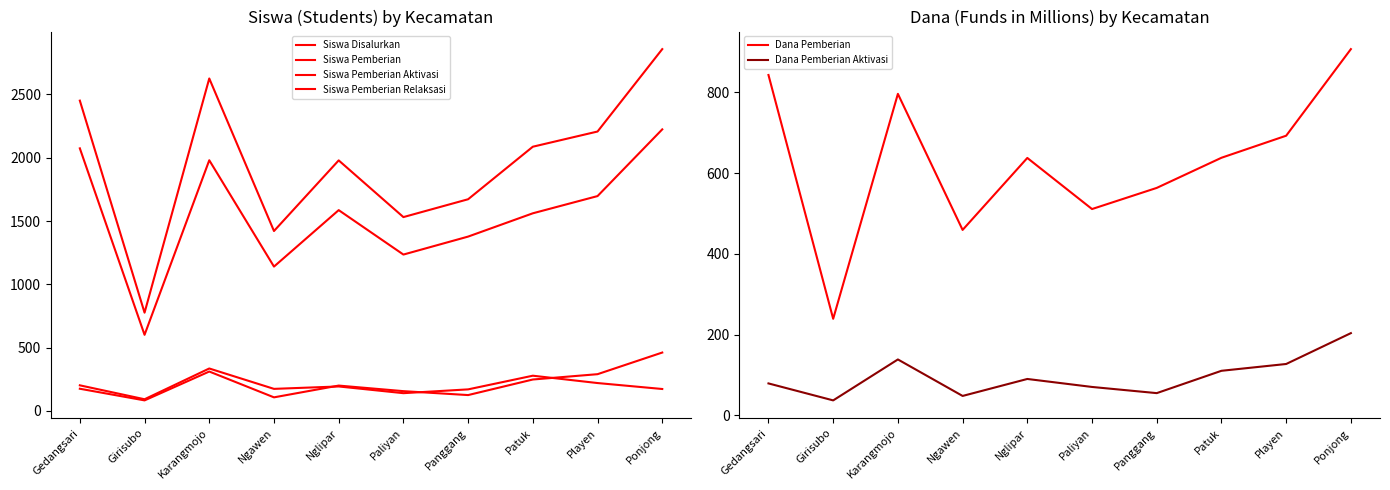

At which category is the sum across all series the highest?

Ponjong